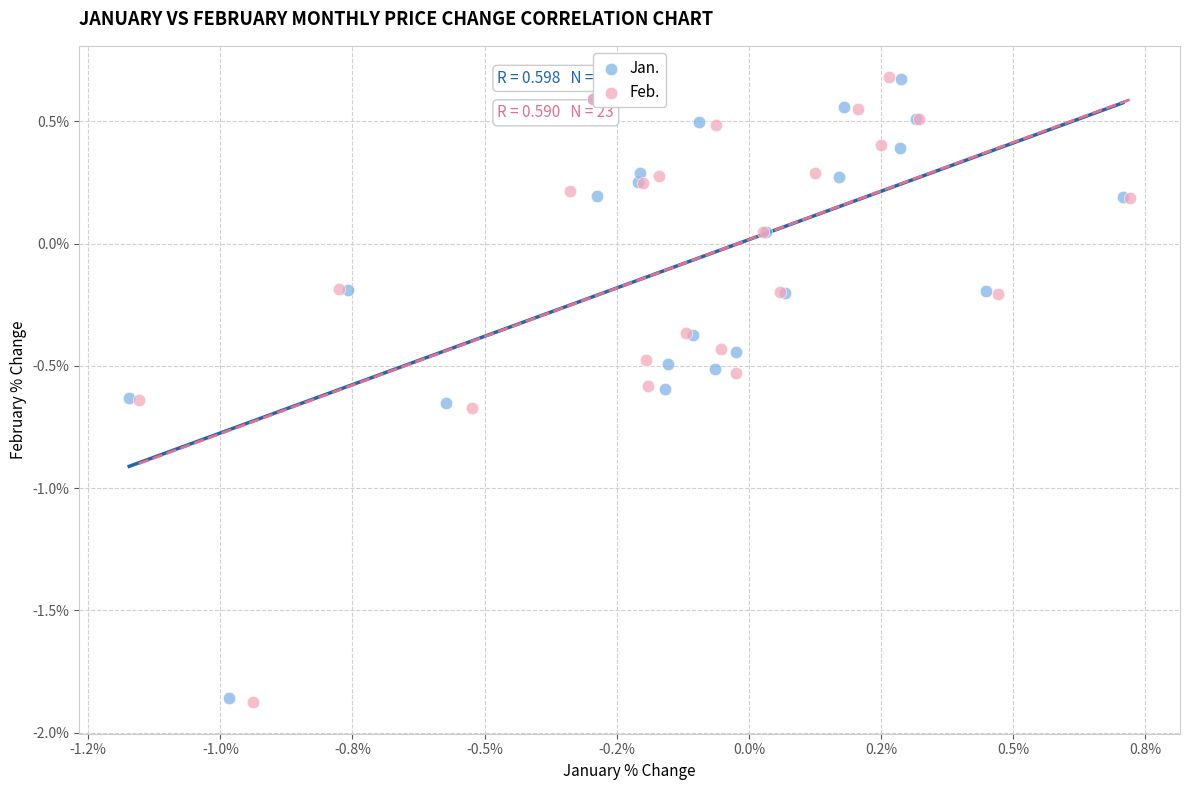

Which series has the widest spread of Y values?

Feb.